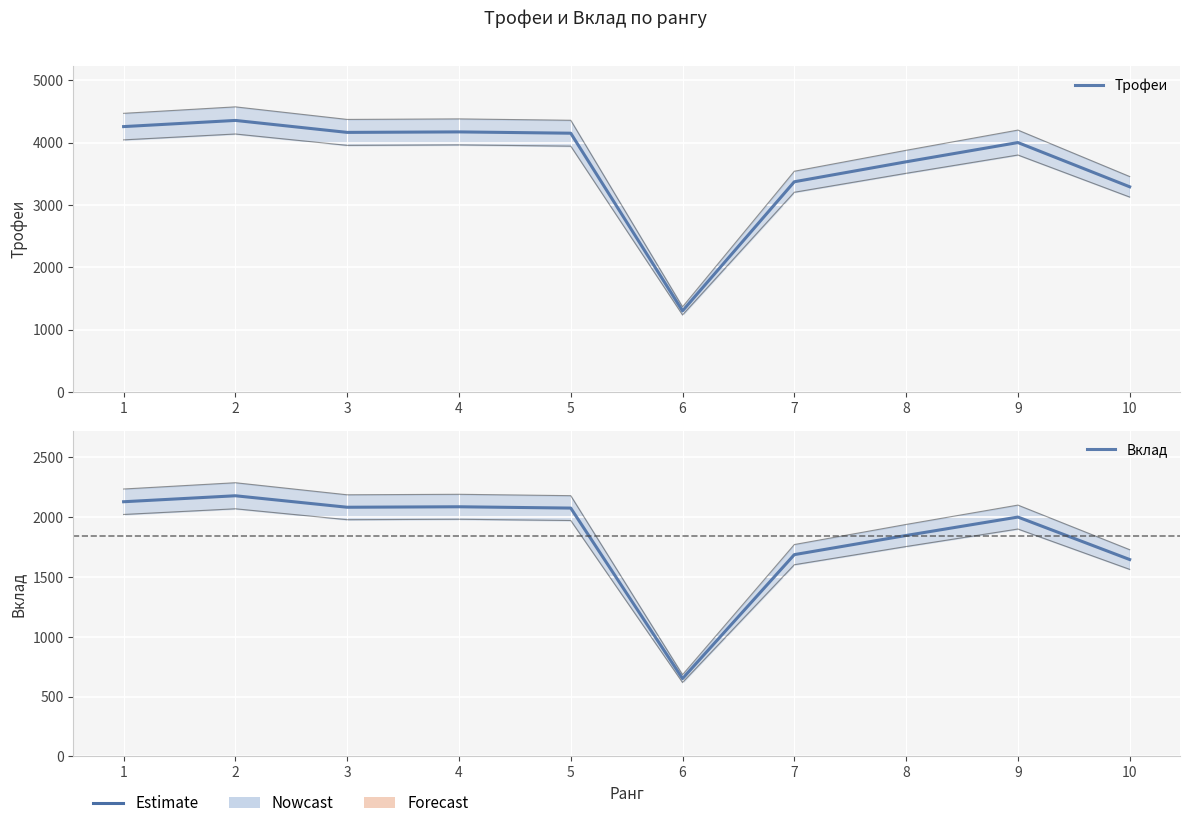

True or false: Трофеи and Вклад cross at least once.

False